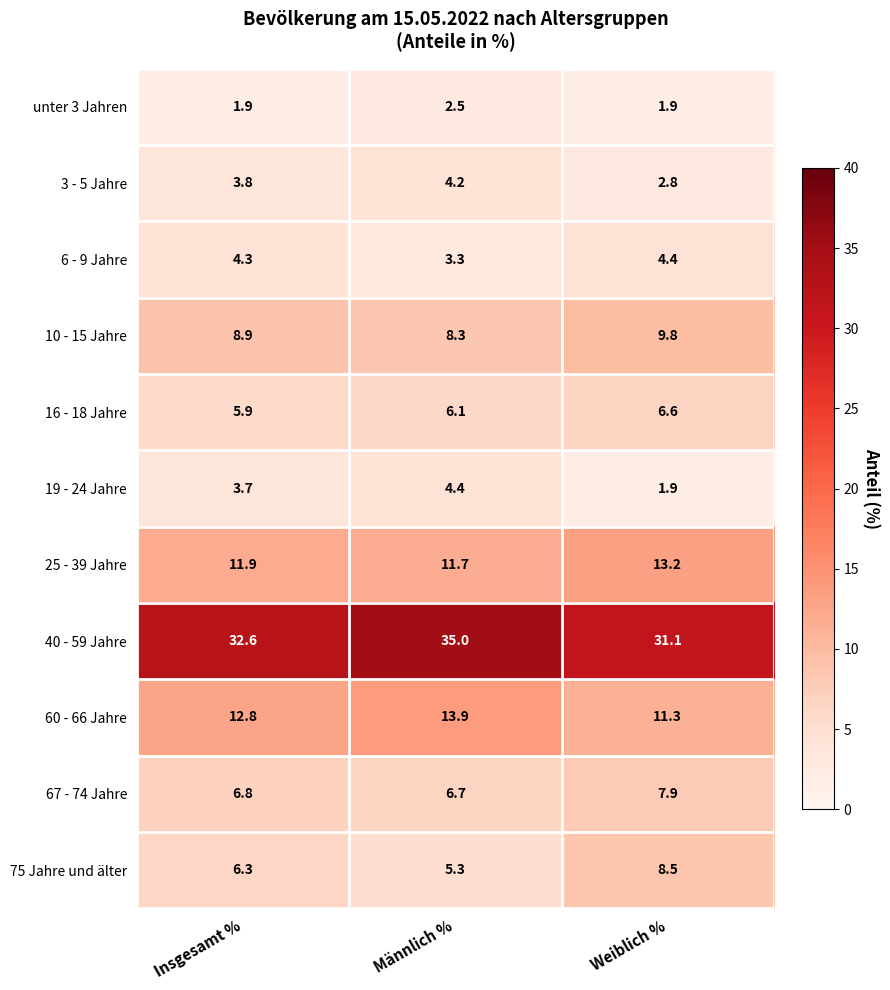

Which series has the widest spread of values?

40 - 59 Jahre